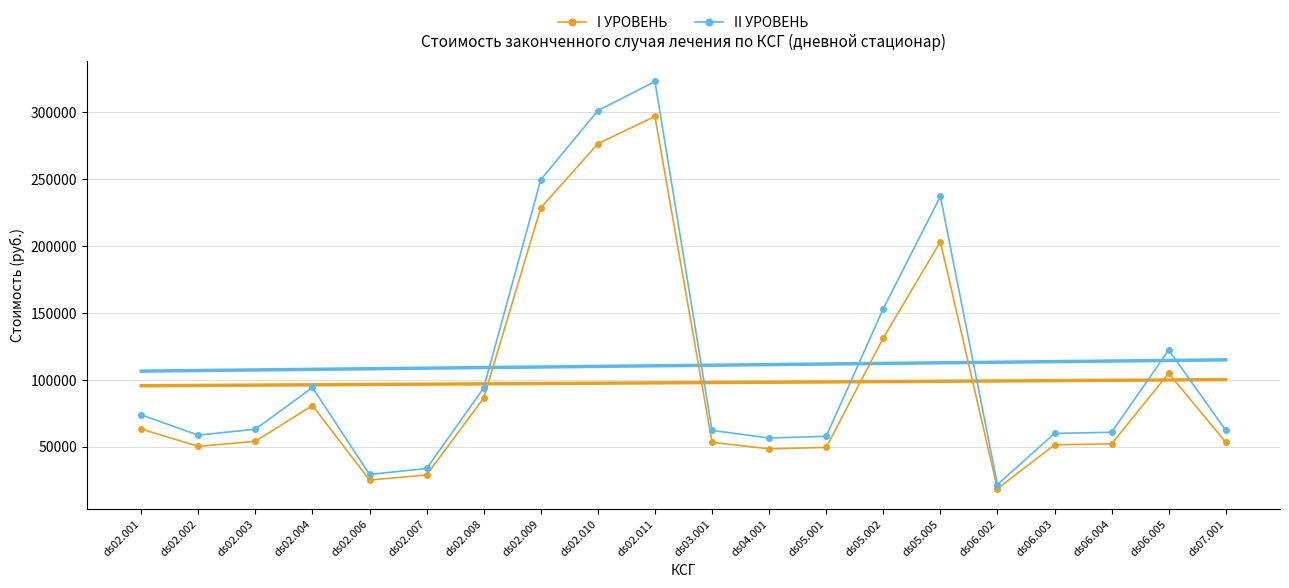

What is the greatest value displayed?

322881.6